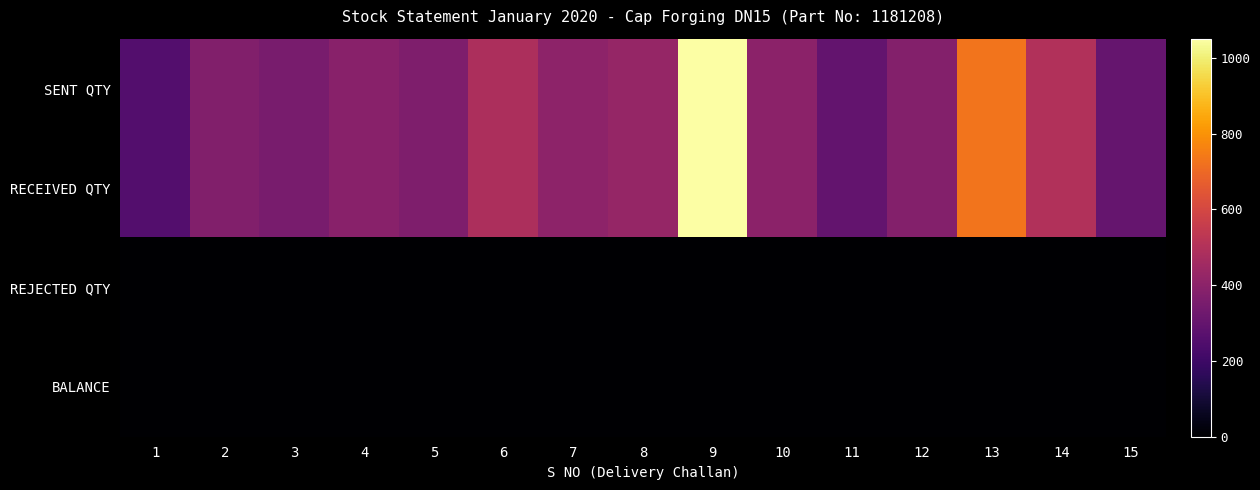

How many data points does each series have?

15